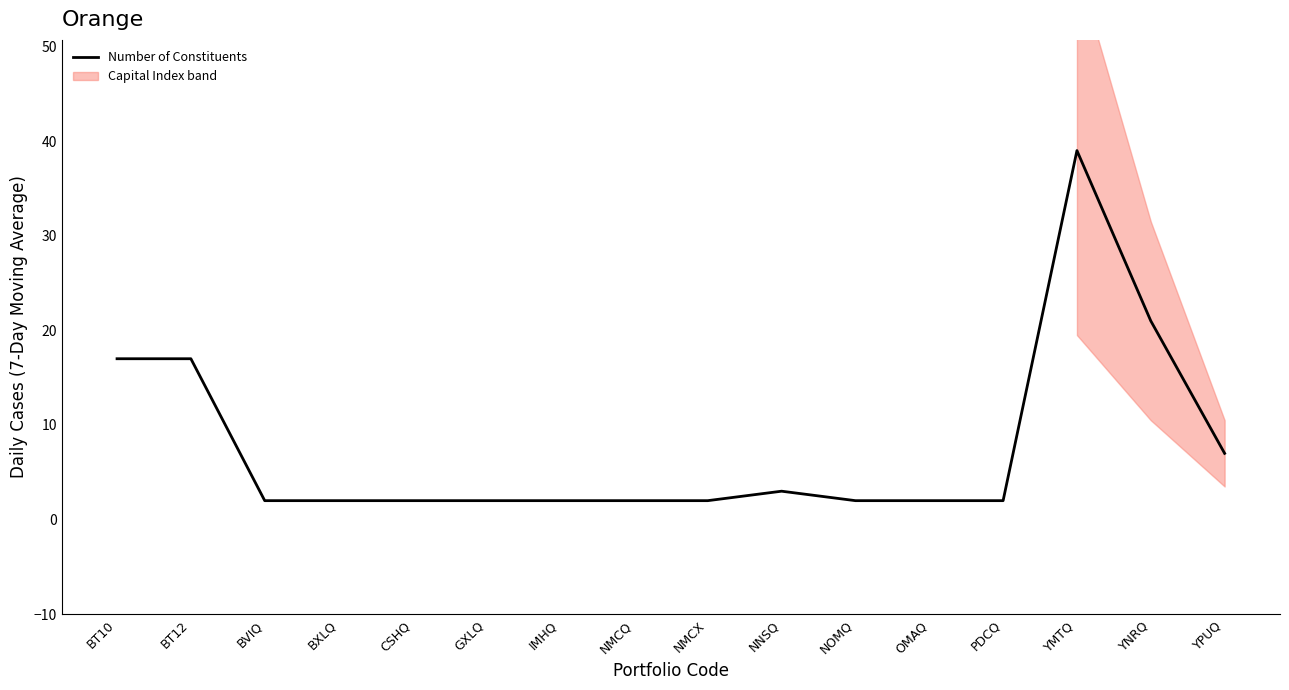

True or false: the data has more than 2 interior local peaks.

False